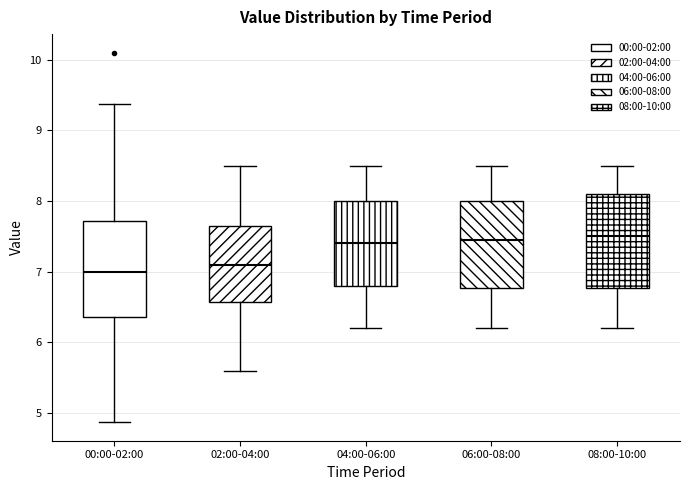

Reading left to right, transcribe this box plot: for each box, give where its median line is, the range the box spans, and where its two whiskers end, as read against the y-axis. The values are not printed on the chart, so give them approximately, as read against the axis.

00:00-02:00: median 7.0, box 6.4 to 7.7, whiskers 4.9 to 9.4
02:00-04:00: median 7.1, box 6.6 to 7.7, whiskers 5.6 to 8.5
04:00-06:00: median 7.4, box 6.8 to 8.0, whiskers 6.2 to 8.5
06:00-08:00: median 7.5, box 6.8 to 8.0, whiskers 6.2 to 8.5
08:00-10:00: median 7.5, box 6.8 to 8.1, whiskers 6.2 to 8.5